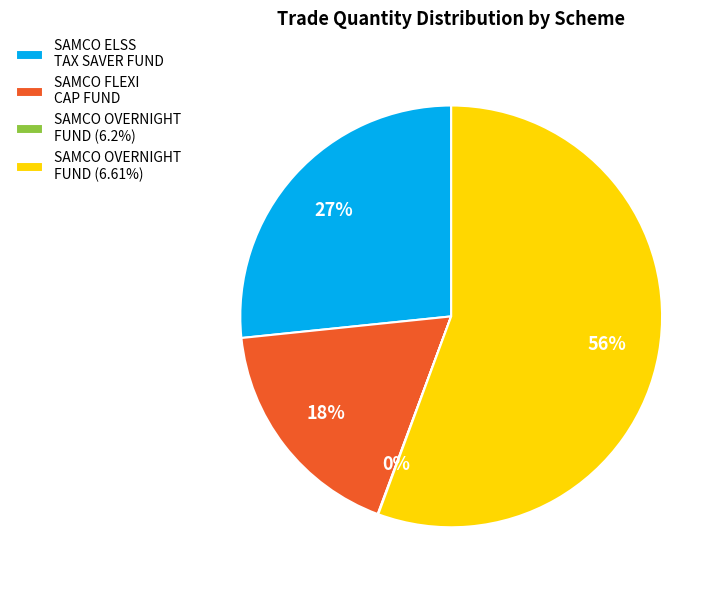

The SAMCO ELSS TAX SAVER FUND slice represents 27% of the pie. True or false?

True